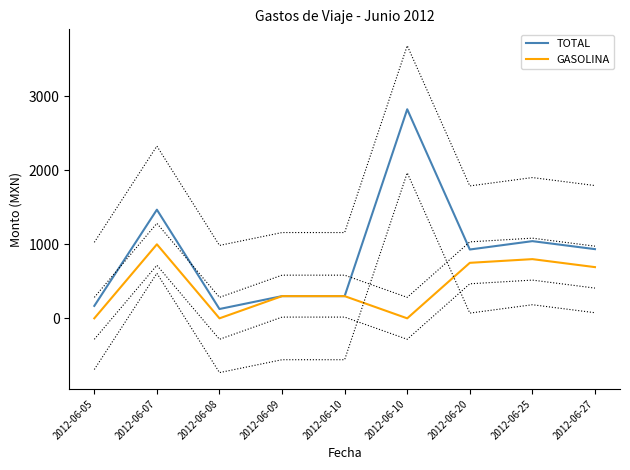

What are all the series names shown in the legend?

TOTAL, GASOLINA